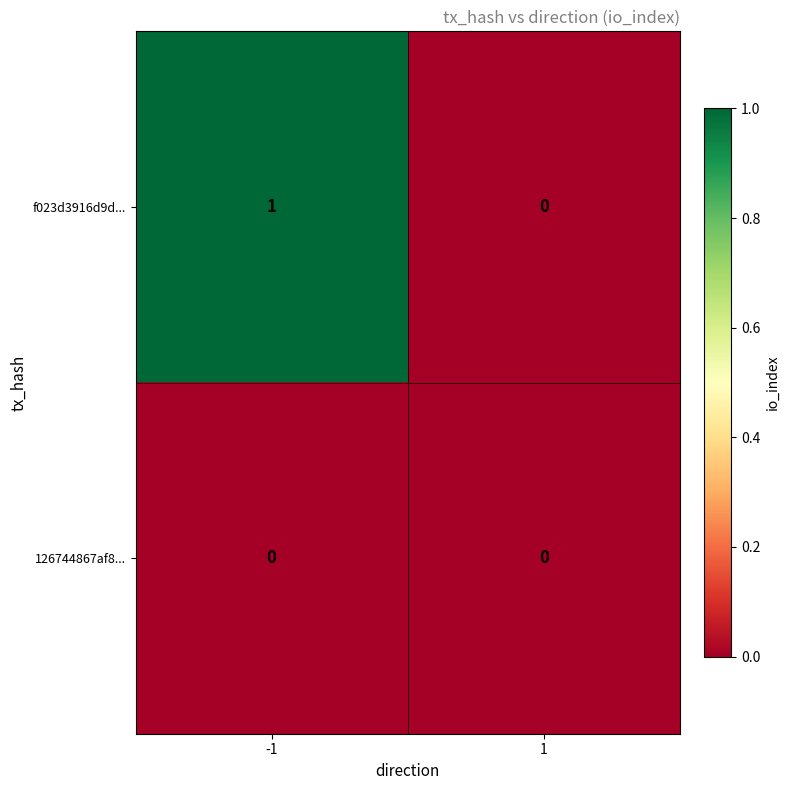

Which series has the largest range (max minus min)?

f023d3916d9d...